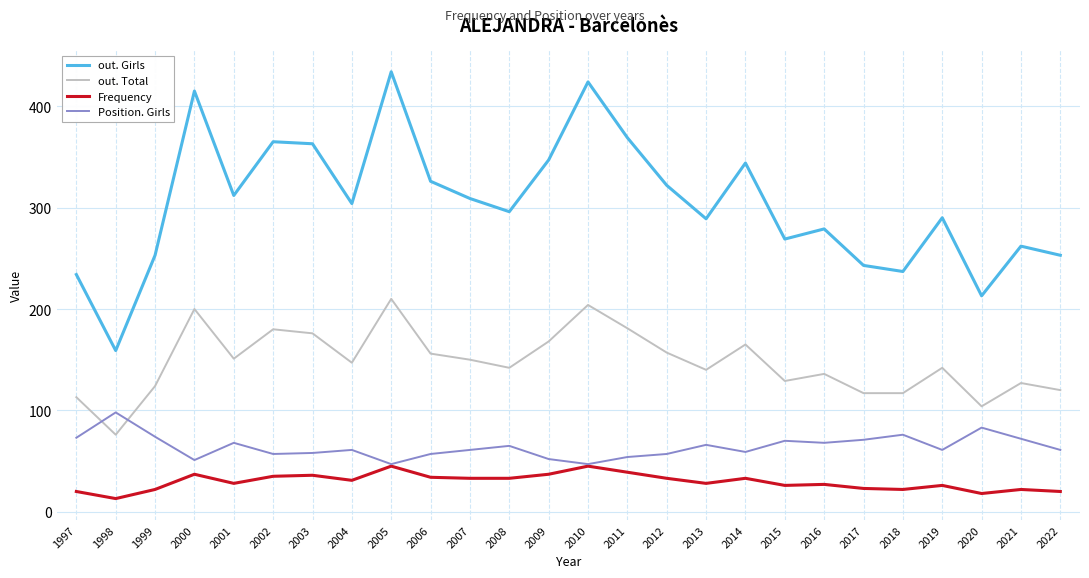

True or false: Position. Girls and out. Total intersect in this chart.

True